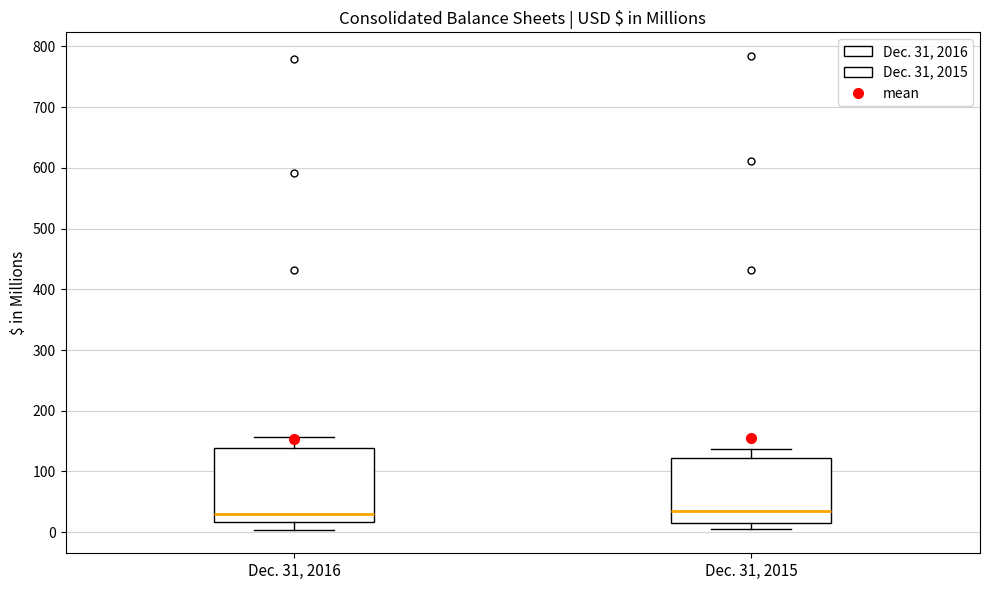

Reading left to right, transcribe this box plot: for each box, give where its median line is, the range the box spans, and where its two whiskers end, as read against the y-axis. The values are not printed on the chart, so give them approximately, as read against the axis.

Dec. 31, 2016: median 30, box 20 to 140, whiskers 0 to 160
Dec. 31, 2015: median 30, box 20 to 120, whiskers 10 to 140